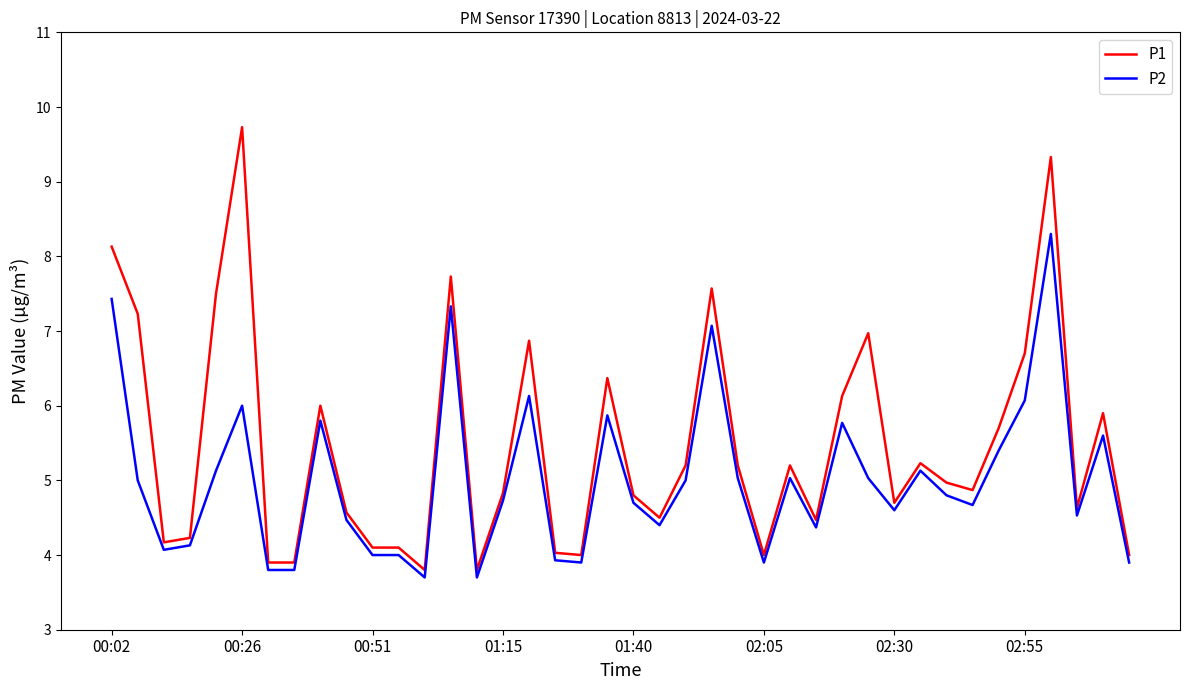

At how many categories does at least one series exceed 9?

2